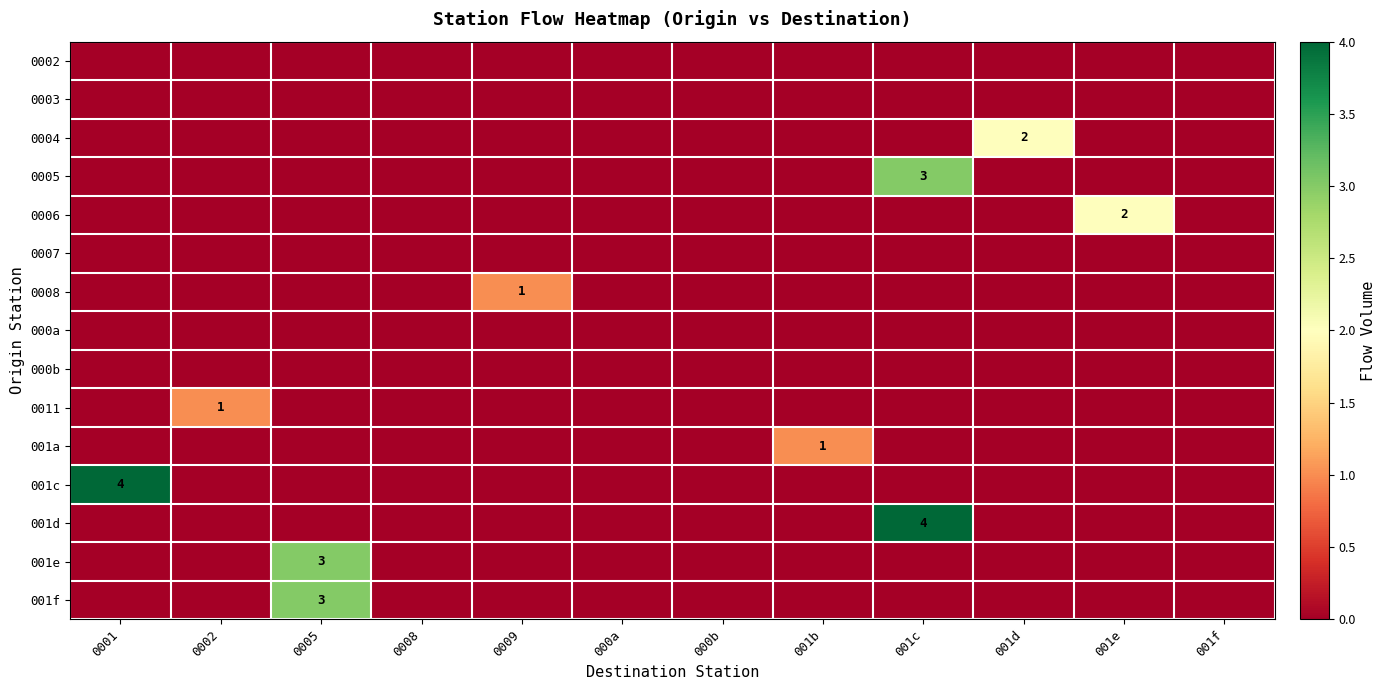

Count the number of categories in the chart.

12